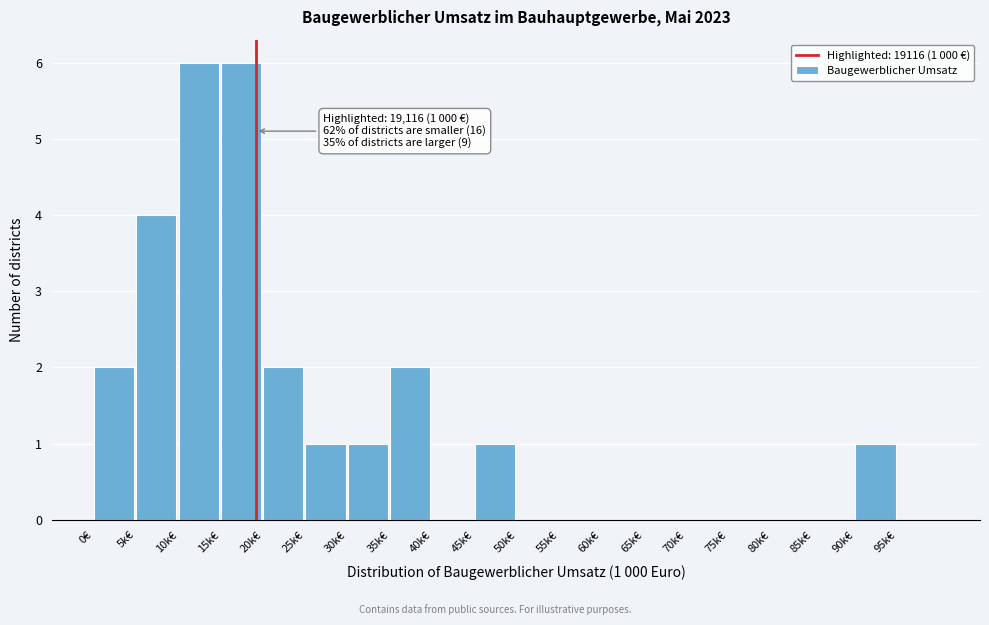

Reading left to right, what are all the values shown in this chart?

0€=2	5k€=4	10k€=6	15k€=6	20k€=2	25k€=1	30k€=1	35k€=2	40k€=0	45k€=1	50k€=0	55k€=0	60k€=0	65k€=0	70k€=0	75k€=0	80k€=0	85k€=0	90k€=1	95k€=0